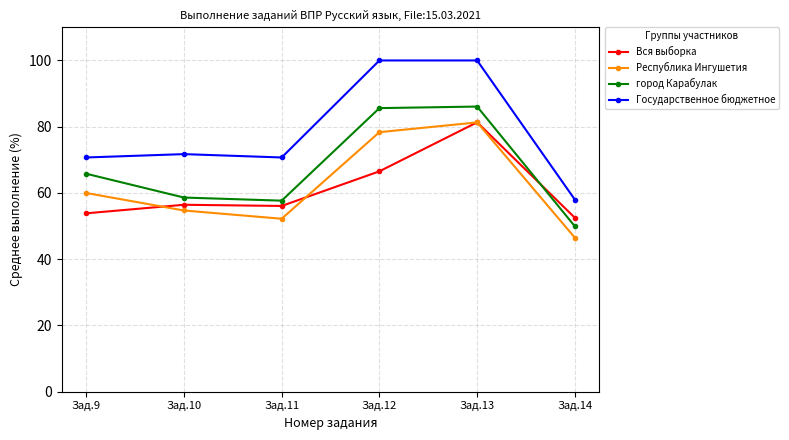

Does the chart display data point markers on the line(s)?

Yes